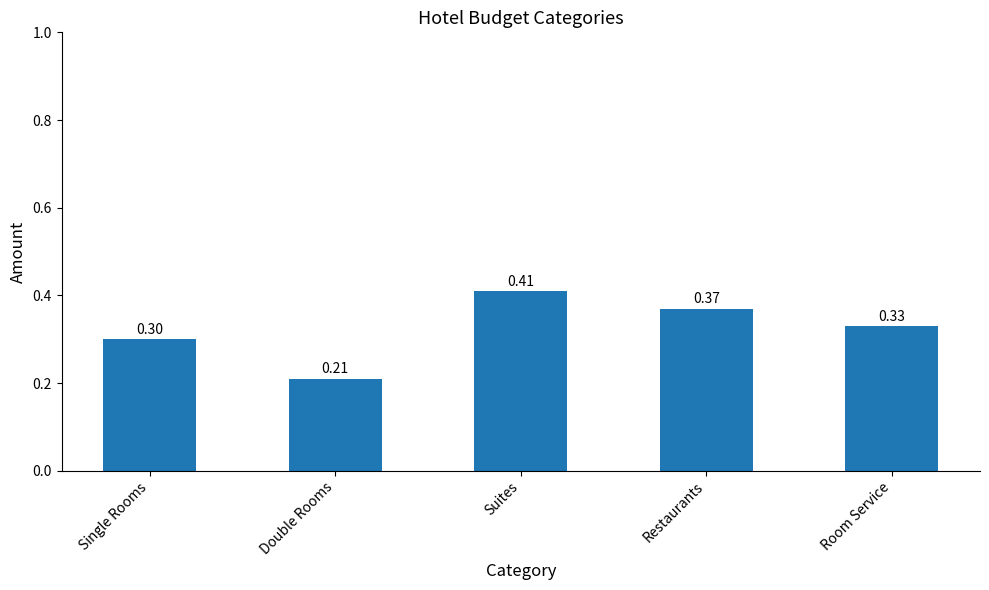

Are the bars horizontal?

No